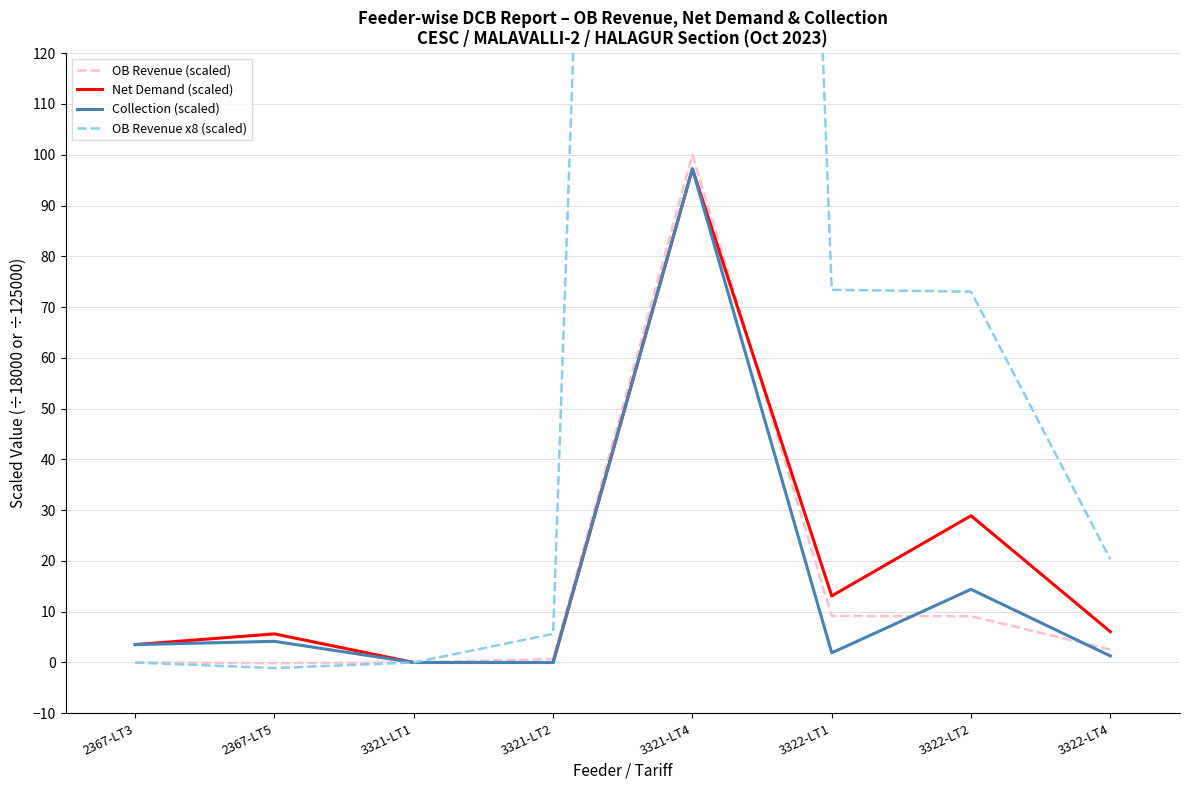

Does the chart have visible grid lines?

Yes